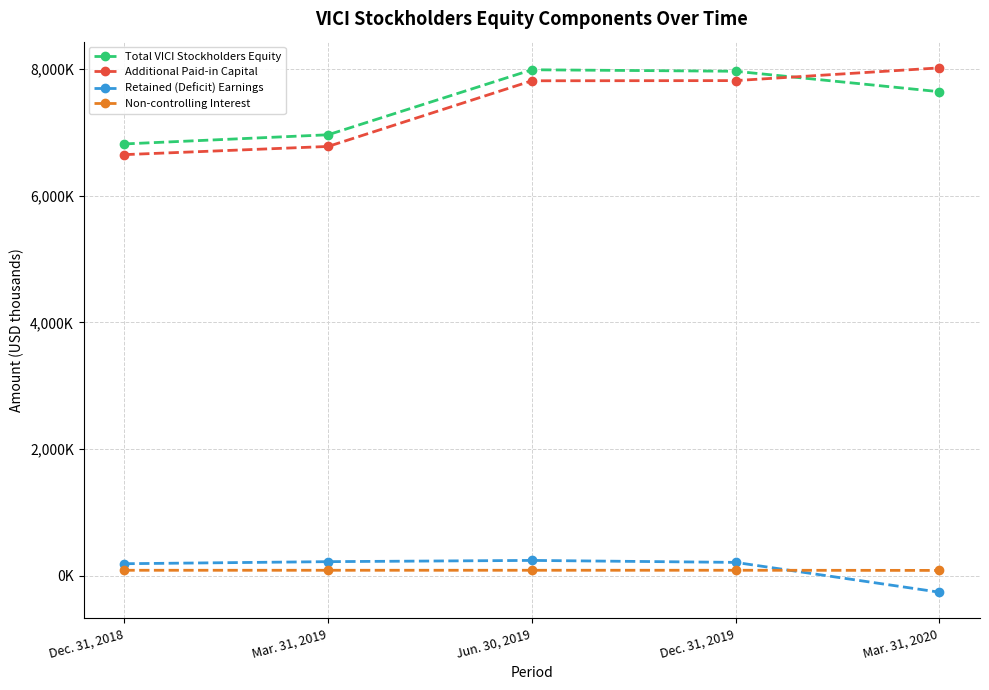

What is the highest value of the Non-controlling Interest series?

83806